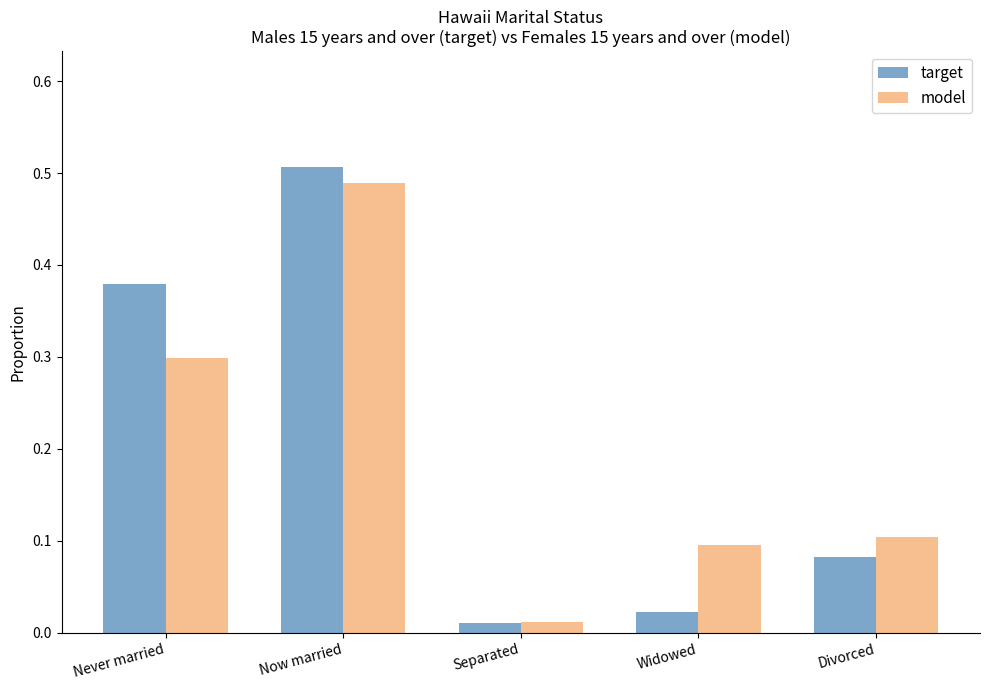

What is the difference between the second highest and minimum values in the model series?

0.3